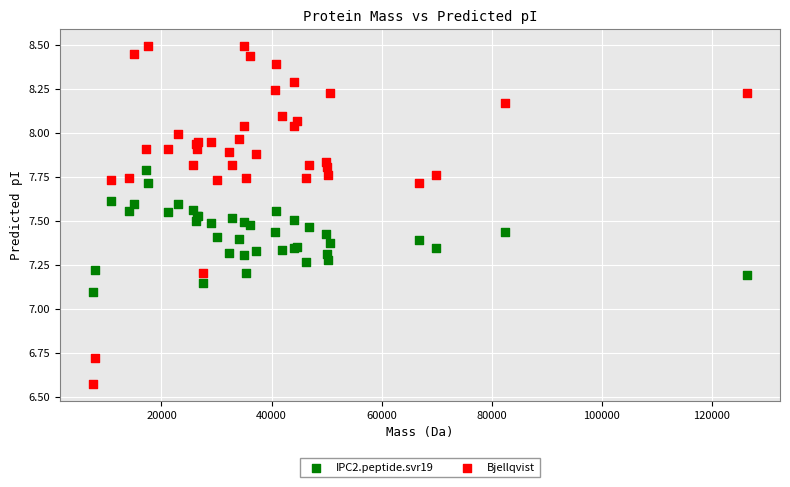

Which series has the widest spread of Y values?

Bjellqvist